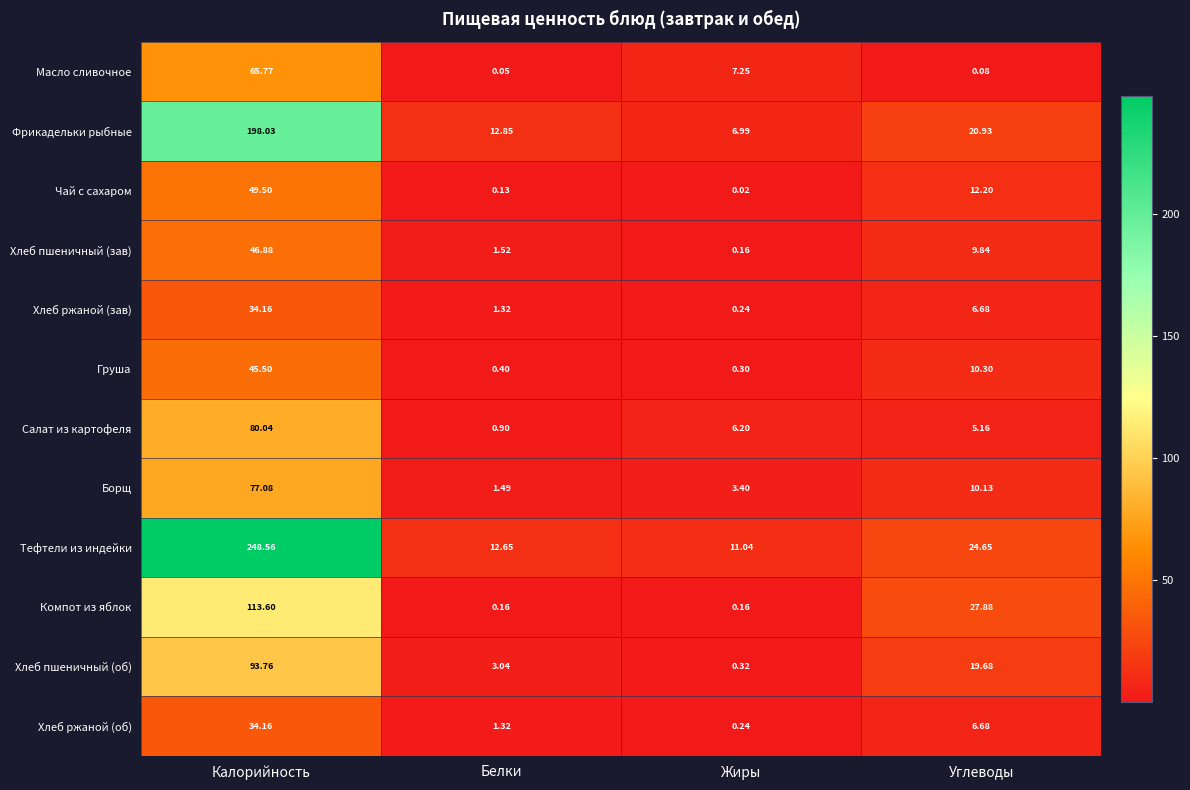

Which series has the largest total across all categories?

Тефтели из индейки